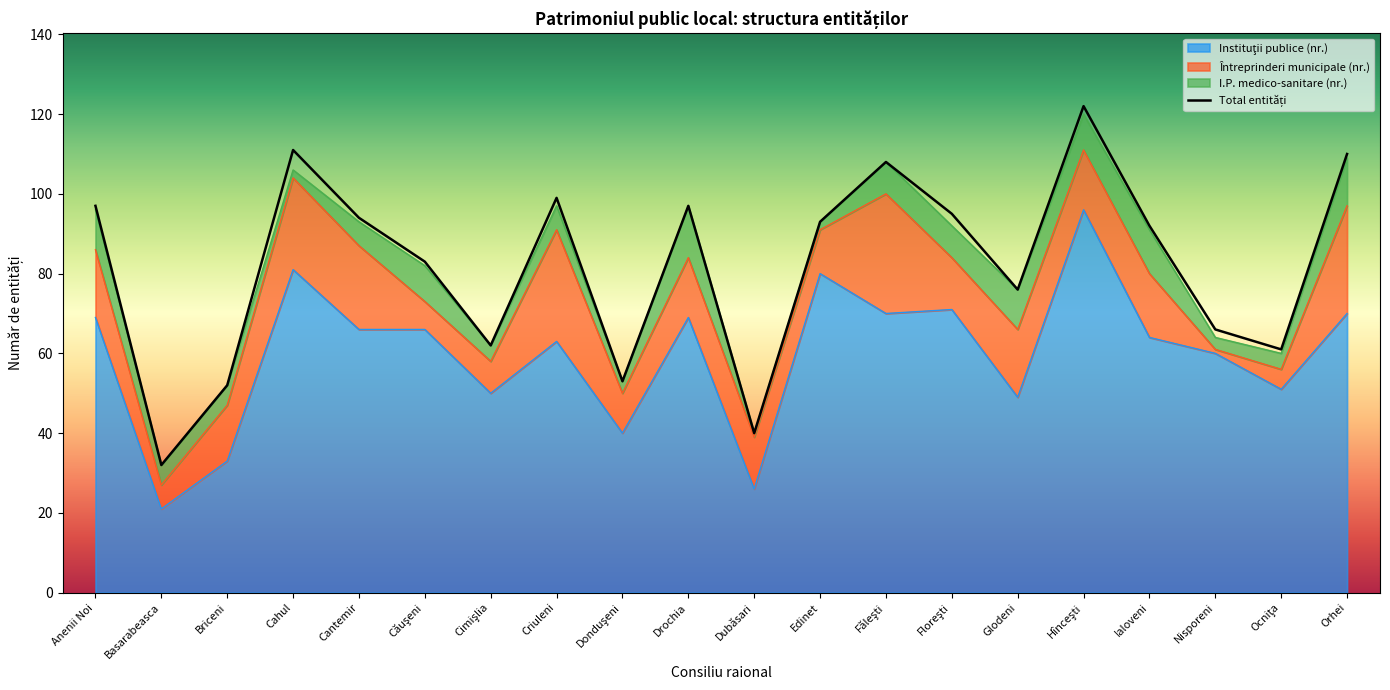

True or false: Total entități and Instituţii publice (nr.) intersect in this chart.

False